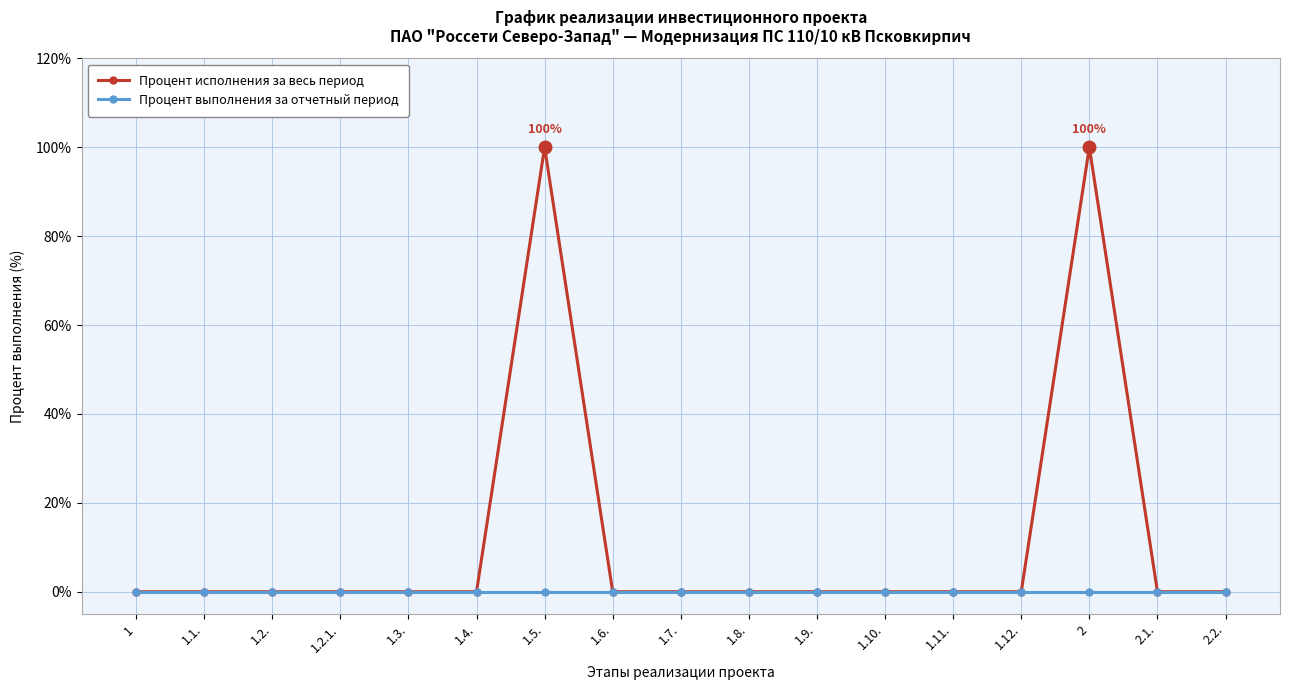

The value of Процент исполнения за весь период at 1.6. is 0. True or false?

True